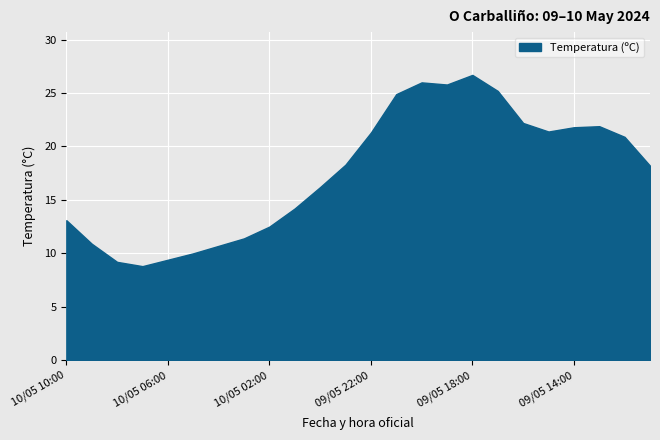

Is it true that the value at 10/05 06:00 is 15.4?

False